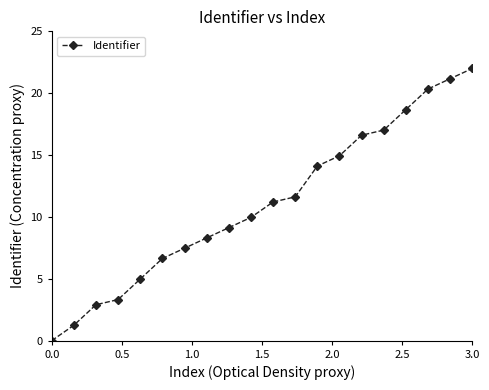

Count the number of values greater than 11.

10